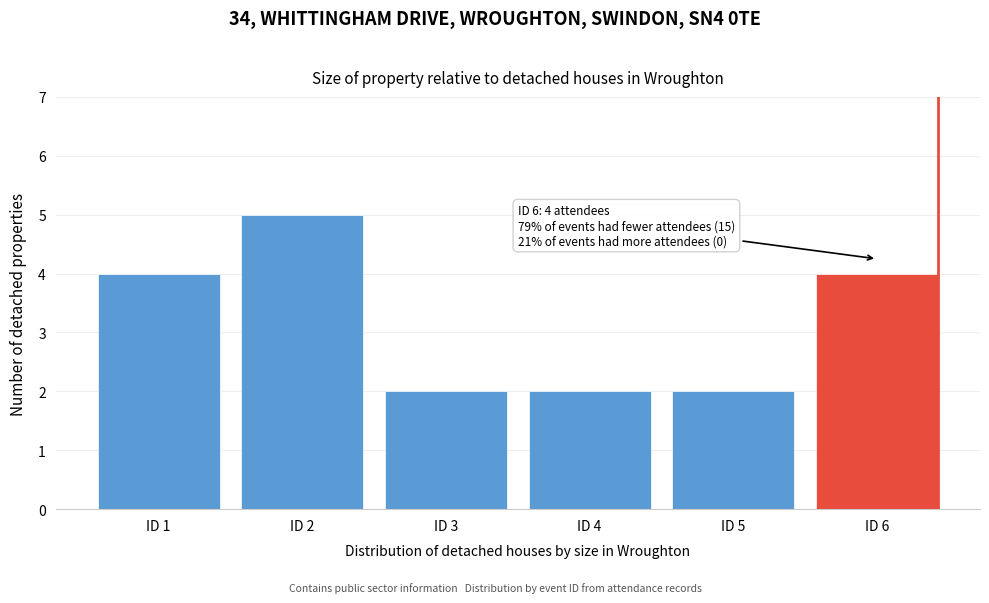

Reading left to right, transcribe all the data shown in this chart.

4	5	2	2	2	4